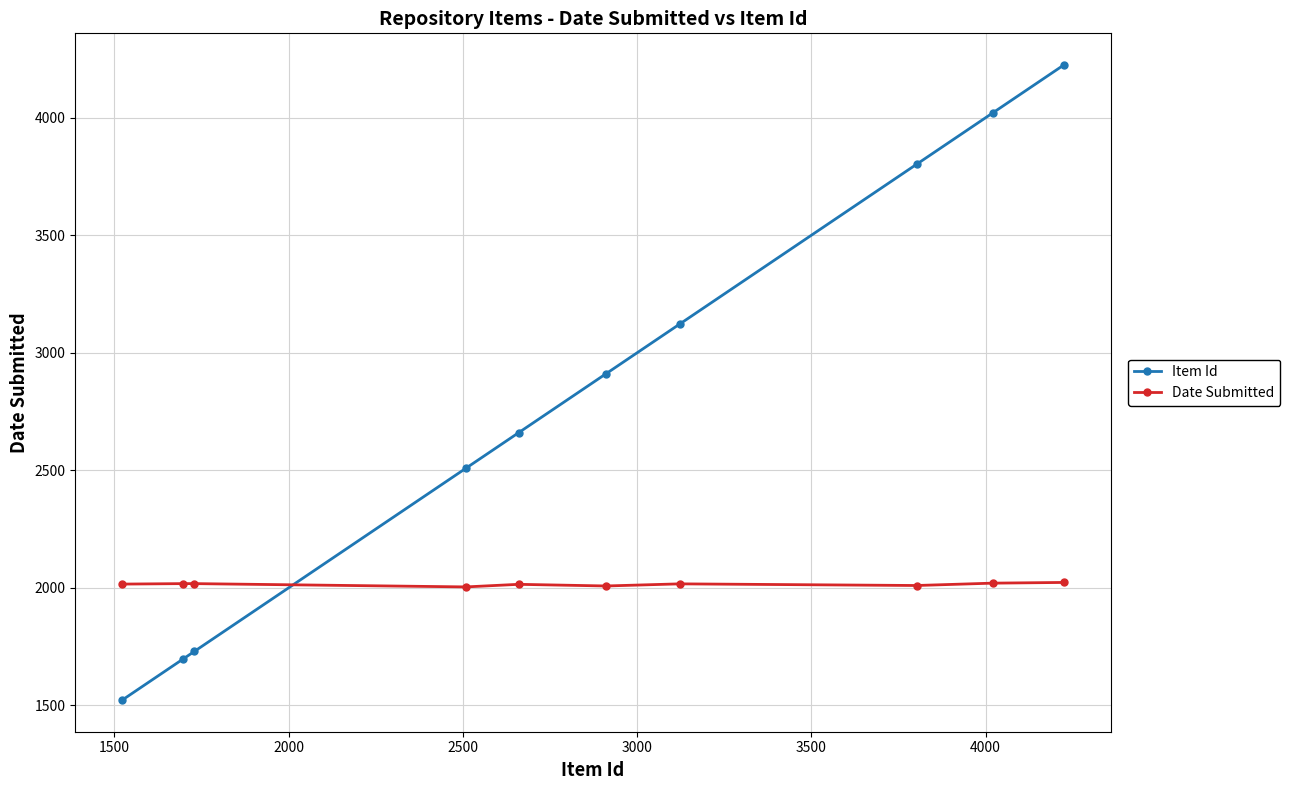

What is the greatest value displayed?

4224